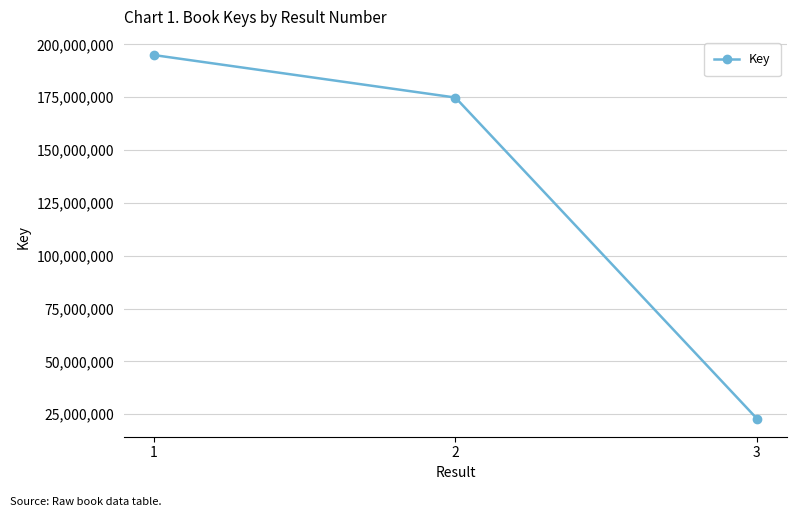

Approximately how many times larger is the value at 1 compared to 2?

1.1